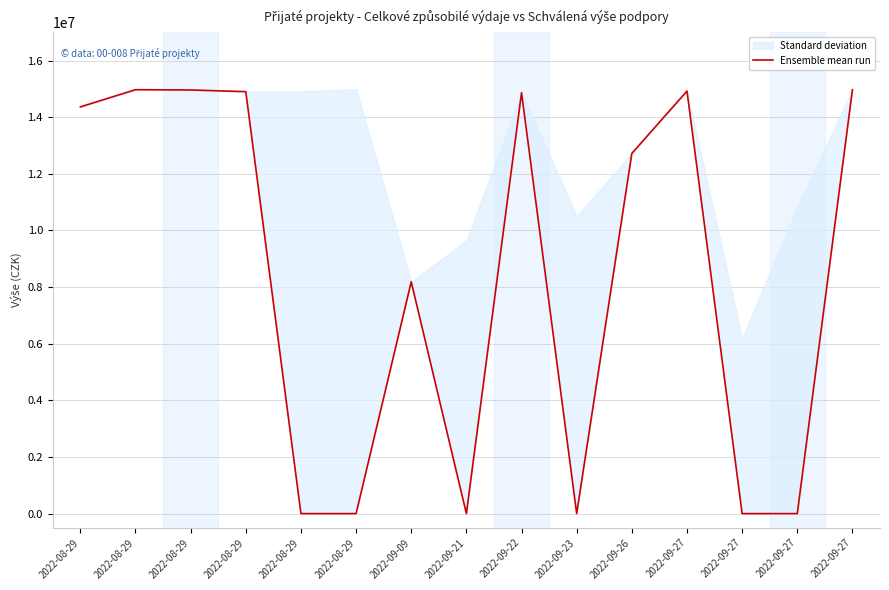

How many values are above zero?

9